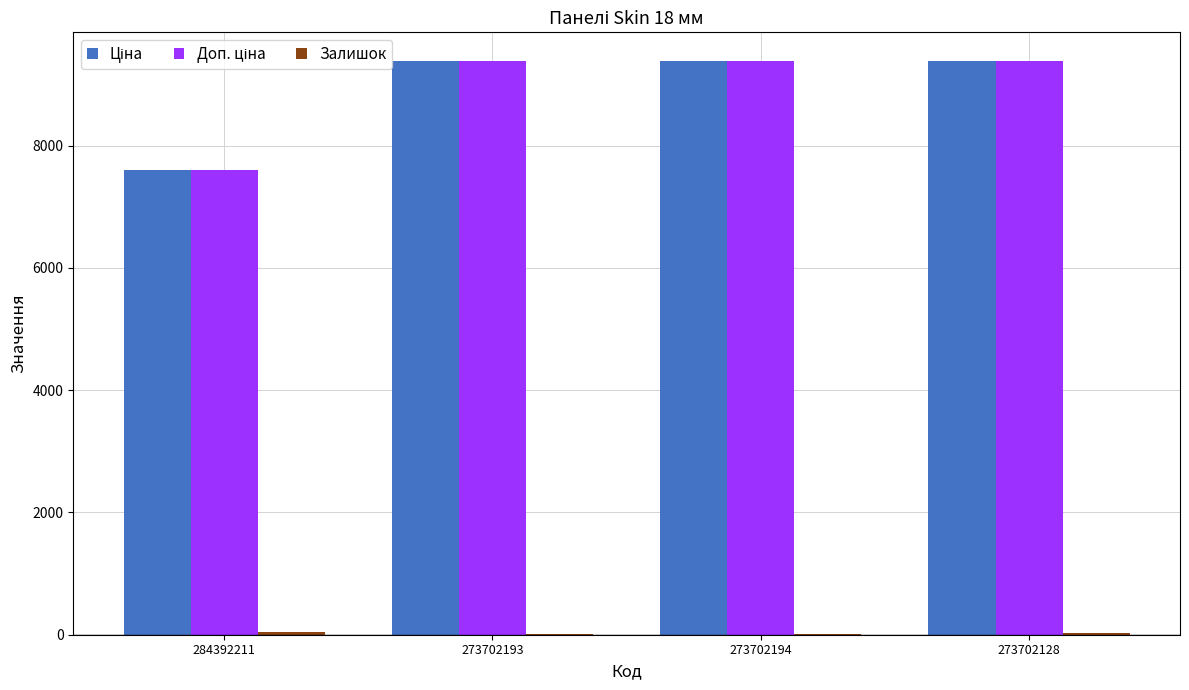

What is the greatest value displayed?

9384.0